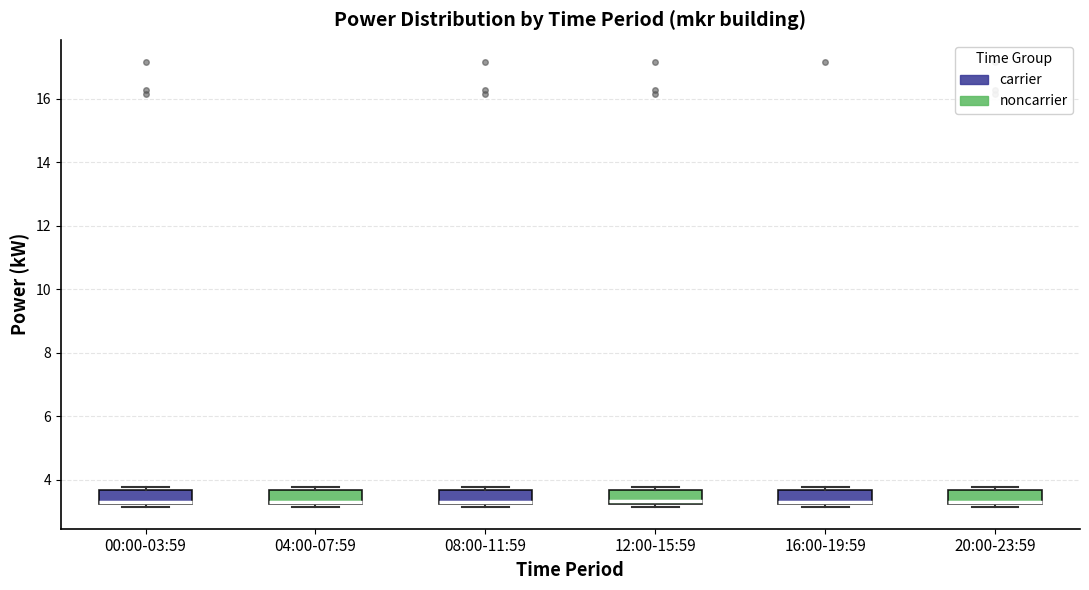

Reading left to right, transcribe this box plot: for each box, give where its median line is, the range the box spans, and where its two whiskers end, as read against the y-axis. The values are not printed on the chart, so give them approximately, as read against the axis.

00:00-03:59: median 3.4, box 3.2 to 3.6, whiskers 3.2 (just below the box's lower edge) to 3.8
04:00-07:59: median 3.4, box 3.2 to 3.6, whiskers 3.2 (just below the box's lower edge) to 3.8
08:00-11:59: median 3.4, box 3.2 to 3.6, whiskers 3.2 (just below the box's lower edge) to 3.8
12:00-15:59: median 3.4, box 3.2 to 3.6, whiskers 3.2 (just below the box's lower edge) to 3.8
16:00-19:59: median 3.4, box 3.2 to 3.6, whiskers 3.2 (just below the box's lower edge) to 3.8
20:00-23:59: median 3.4, box 3.2 to 3.6, whiskers 3.2 (just below the box's lower edge) to 3.8